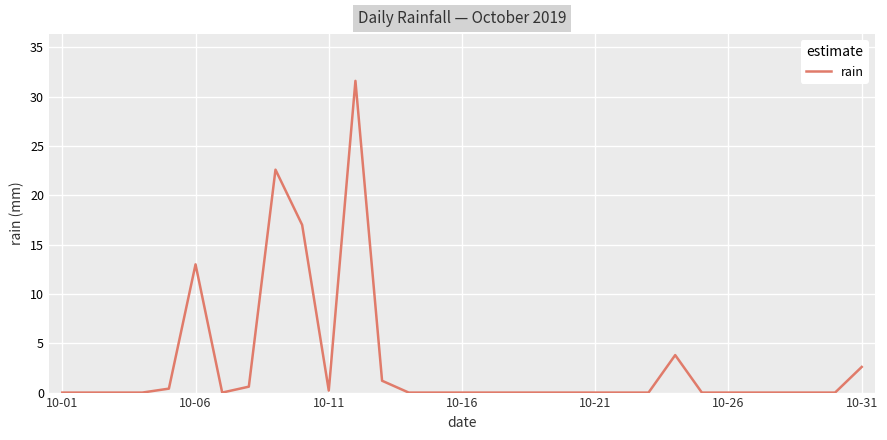

How many lines are shown in the chart?

1